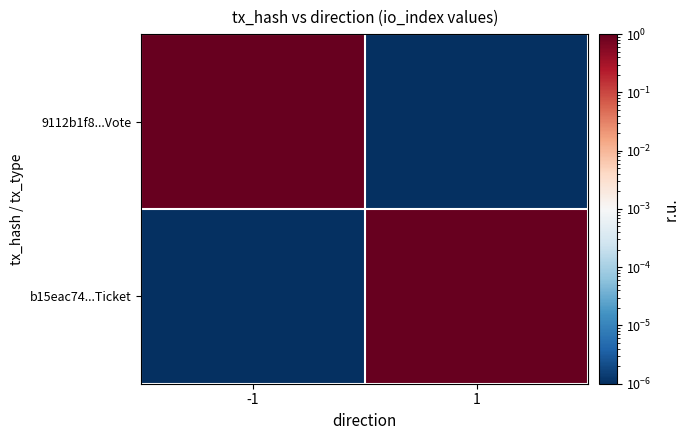

Rank the series by their maximum value, from highest to lowest.

9112b1f8...Vote, b15eac74...Ticket